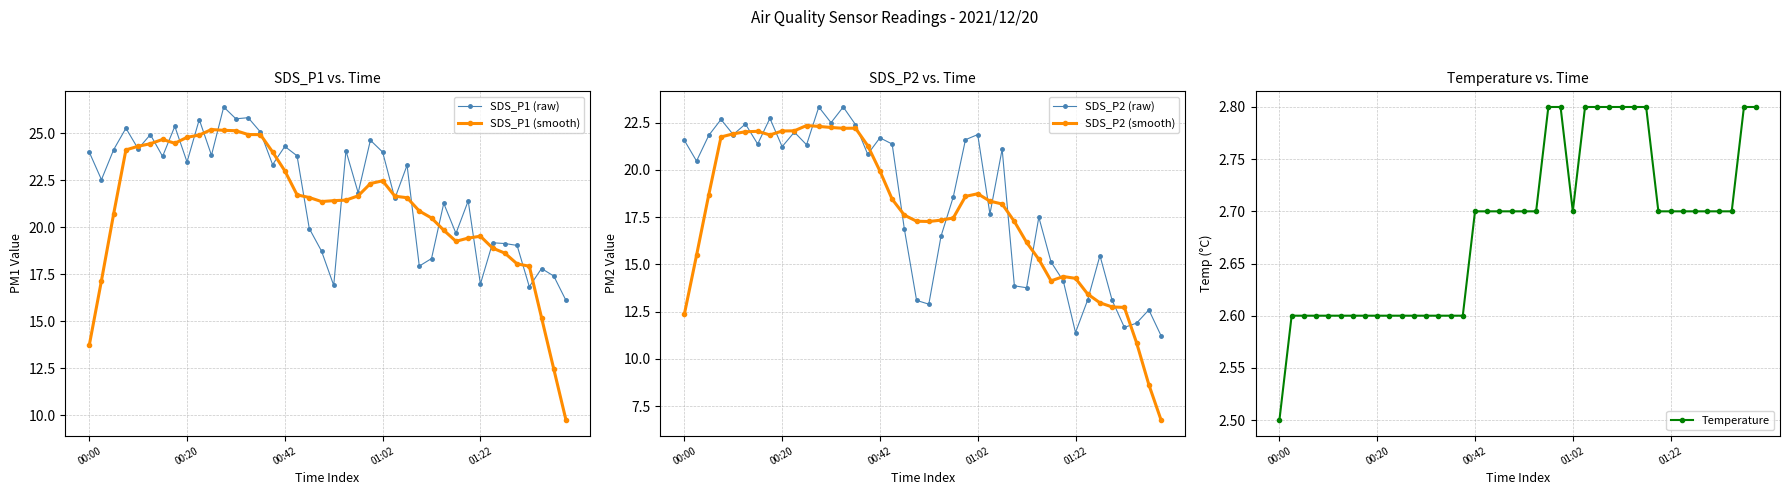

The value of Temperature at 27 is 4.6. True or false?

False